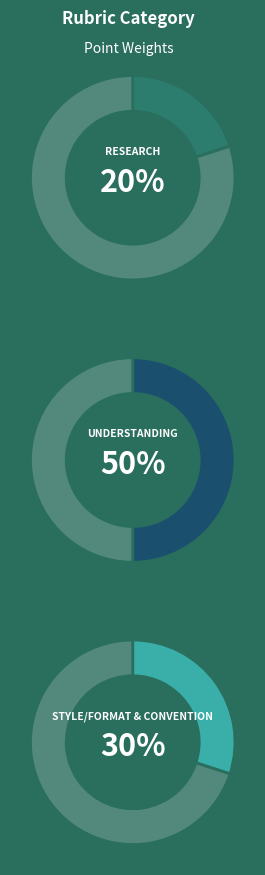

The Research slice represents 20% of the pie. True or false?

True